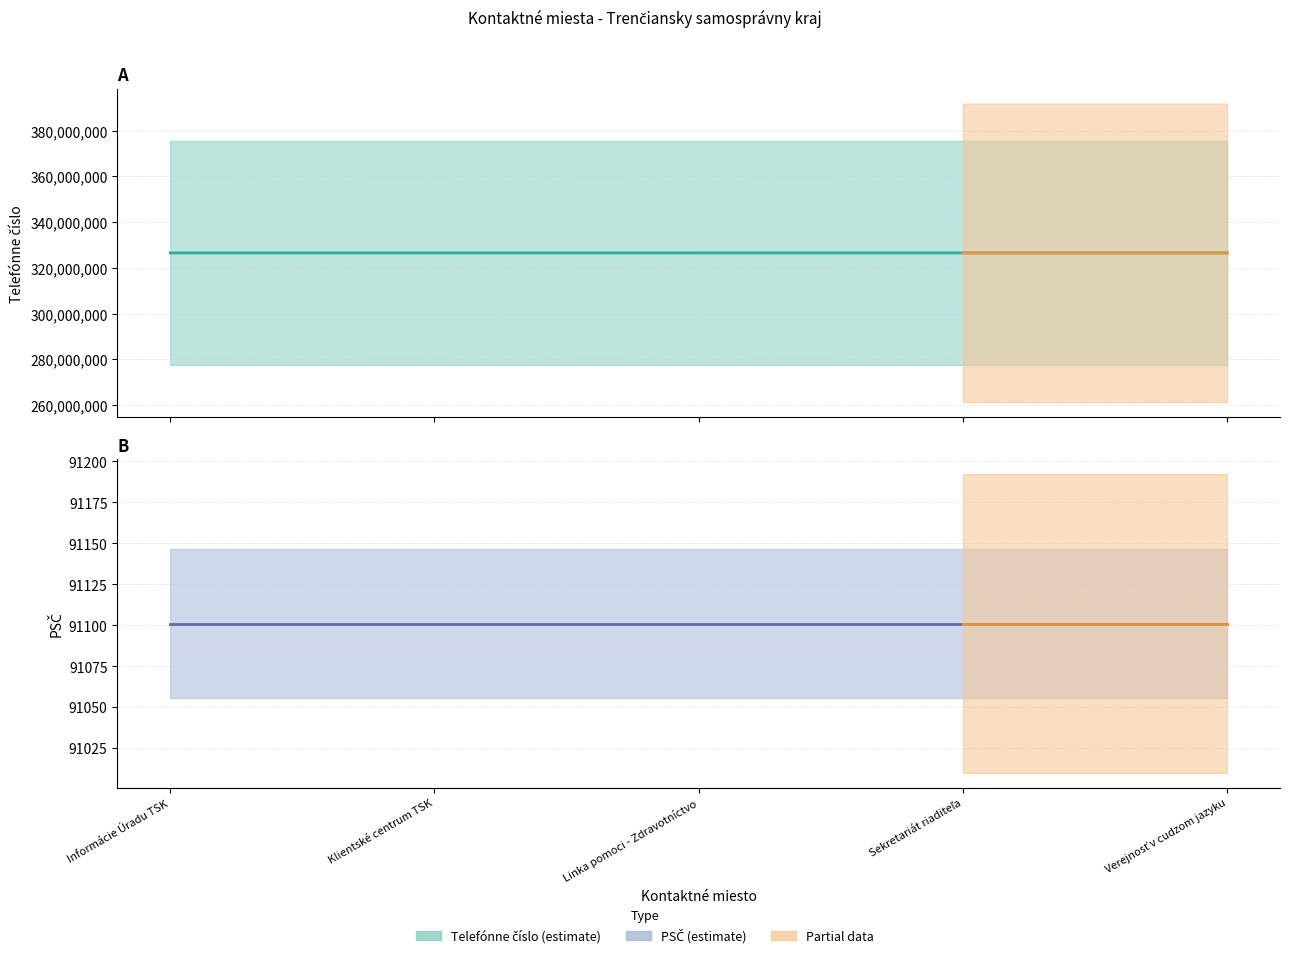

Reading left to right, what are all the values shown in this chart?

326555111	326555235	326555150	326555811	326555910